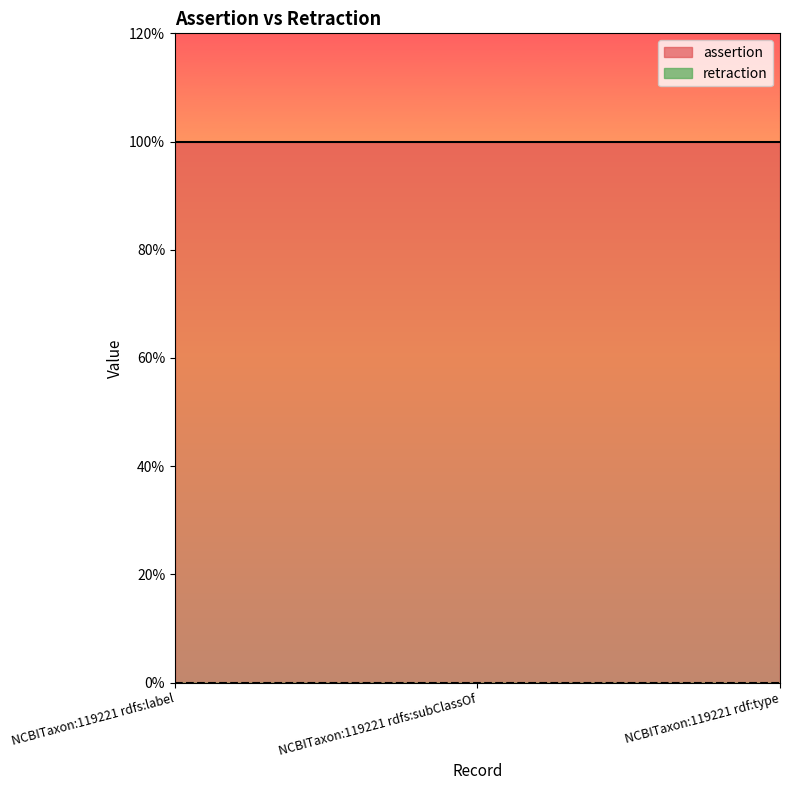

Is it true that assertion equals 1 at NCBITaxon:119221 rdf:type?

False